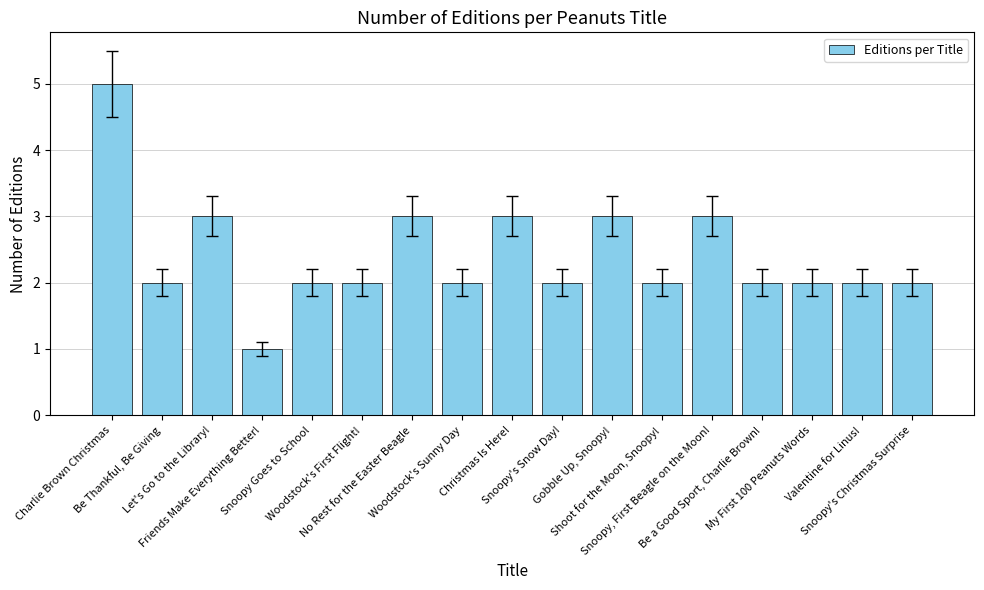

Is it true that the value at Snoopy's Christmas Surprise is 1?

False